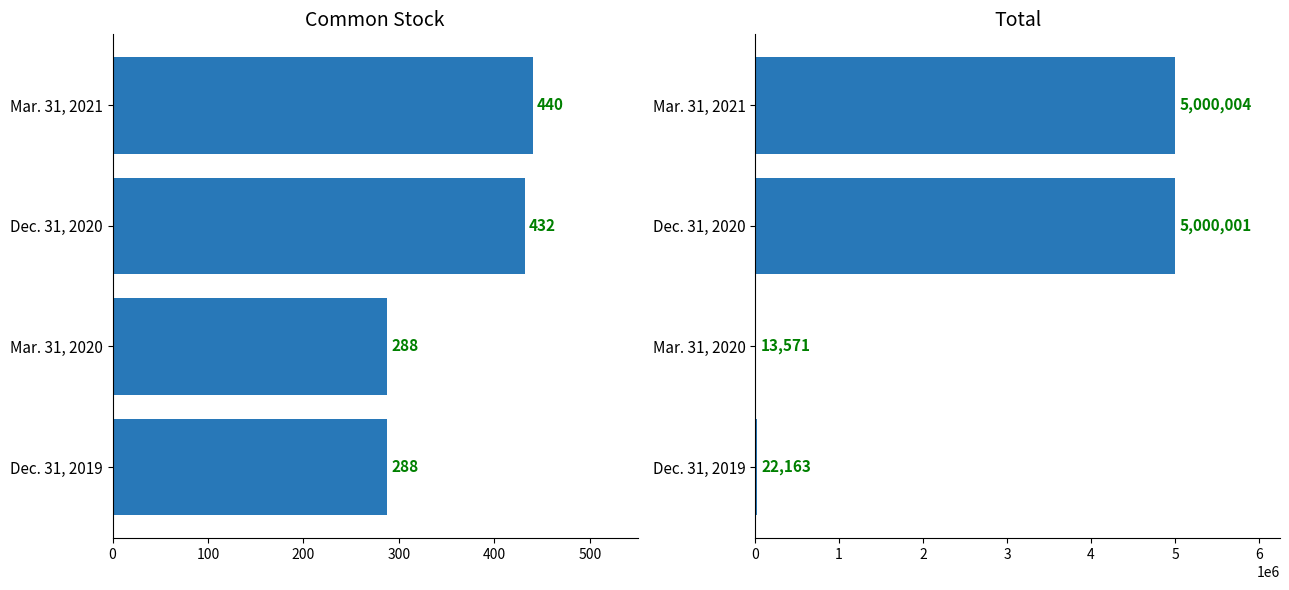

How many series are shown in this chart?

2